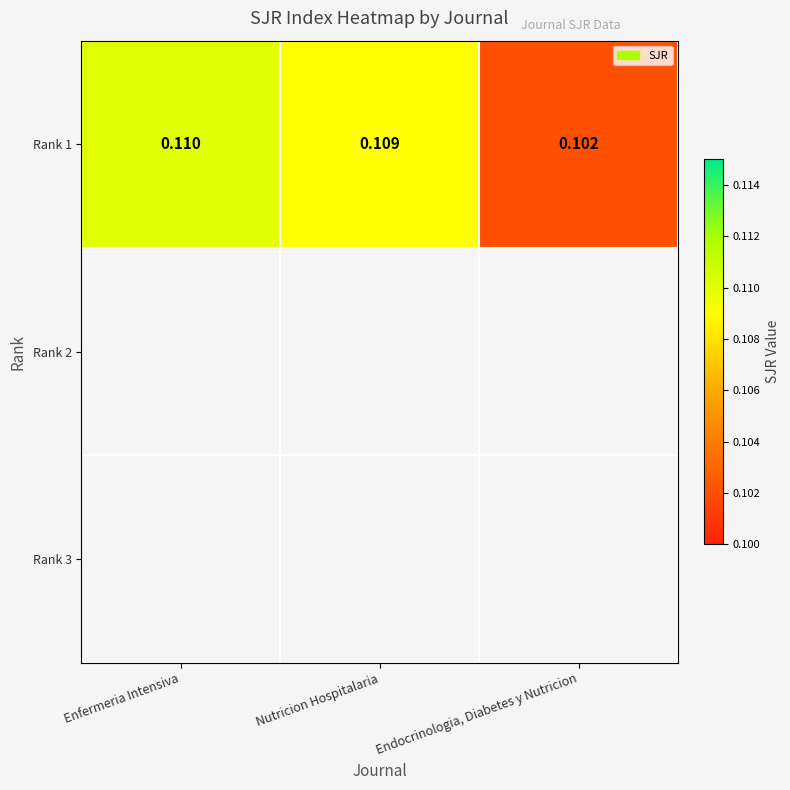

List the labels in order of value, largest first.

Enfermeria Intensiva, Nutricion Hospitalaria, Endocrinologia, Diabetes y Nutricion